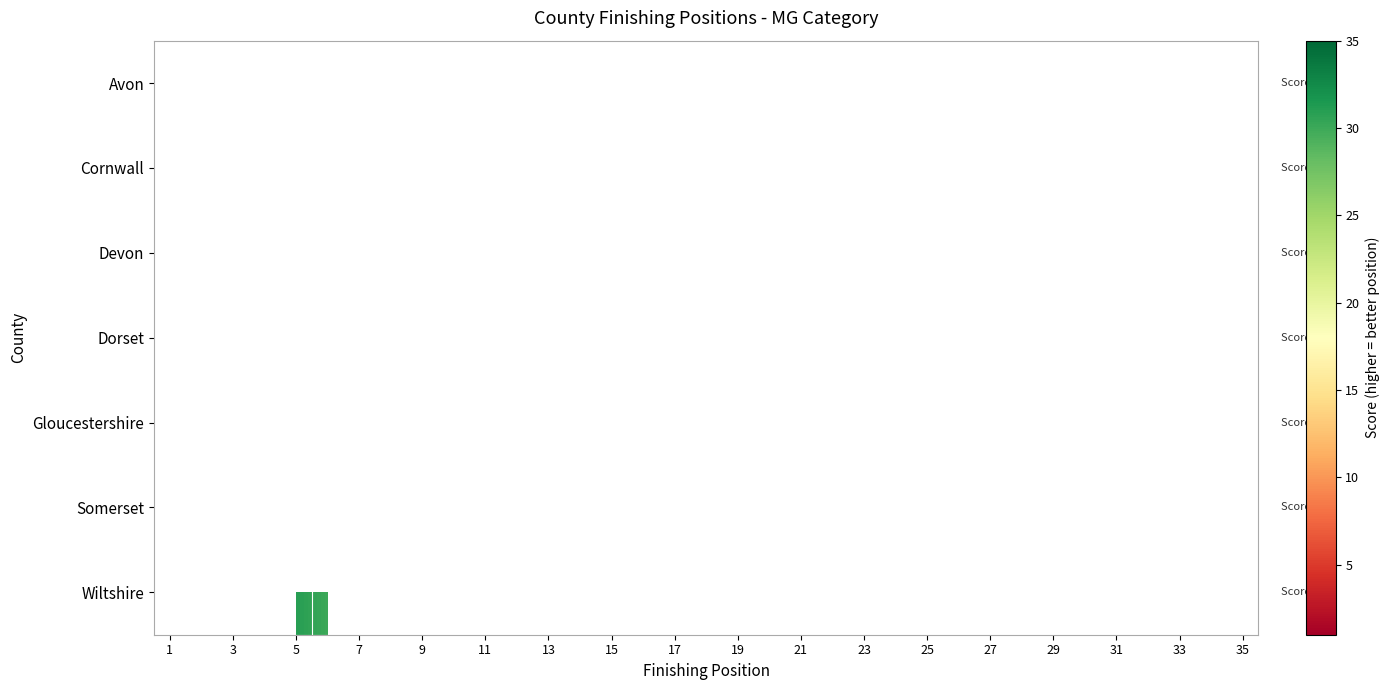

How many categories are shown in the chart?

35